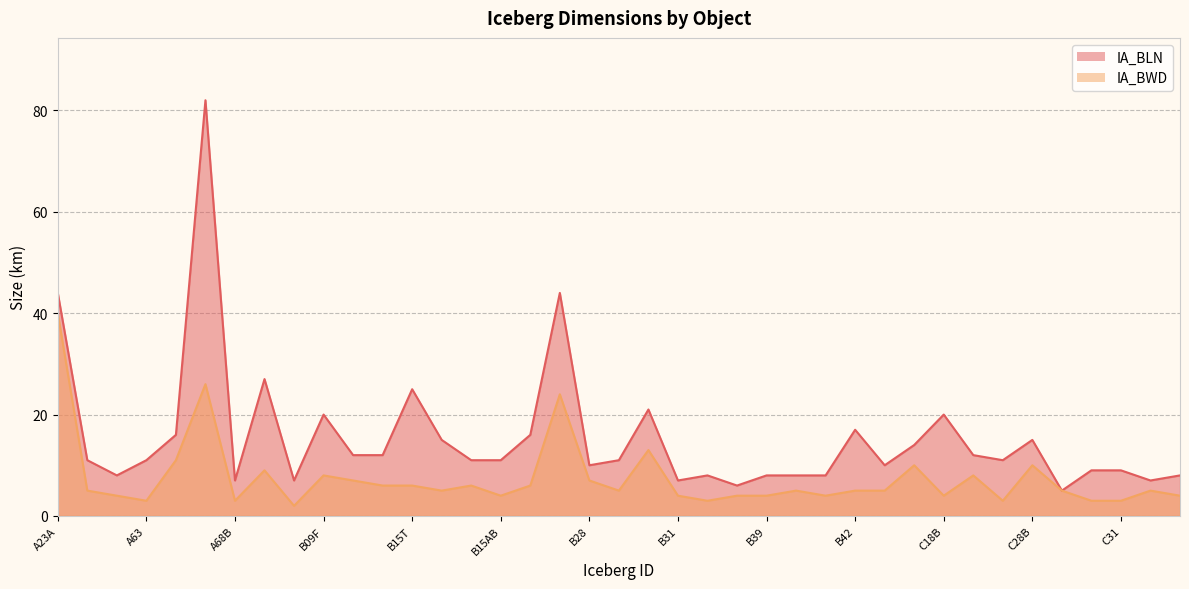

How many values in the IA_BWD series are below 5?

15